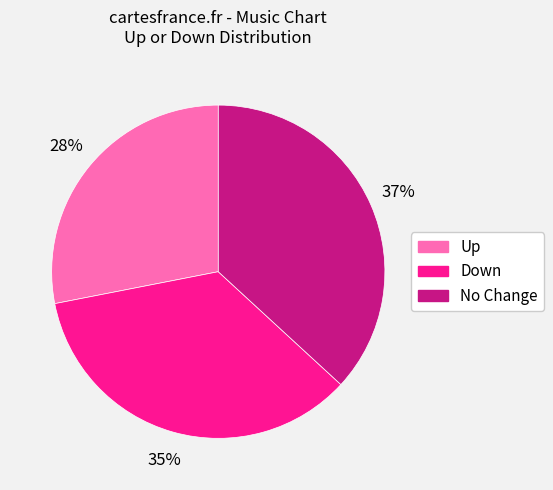

Combined, do Up and No Change account for over 50%?

Yes